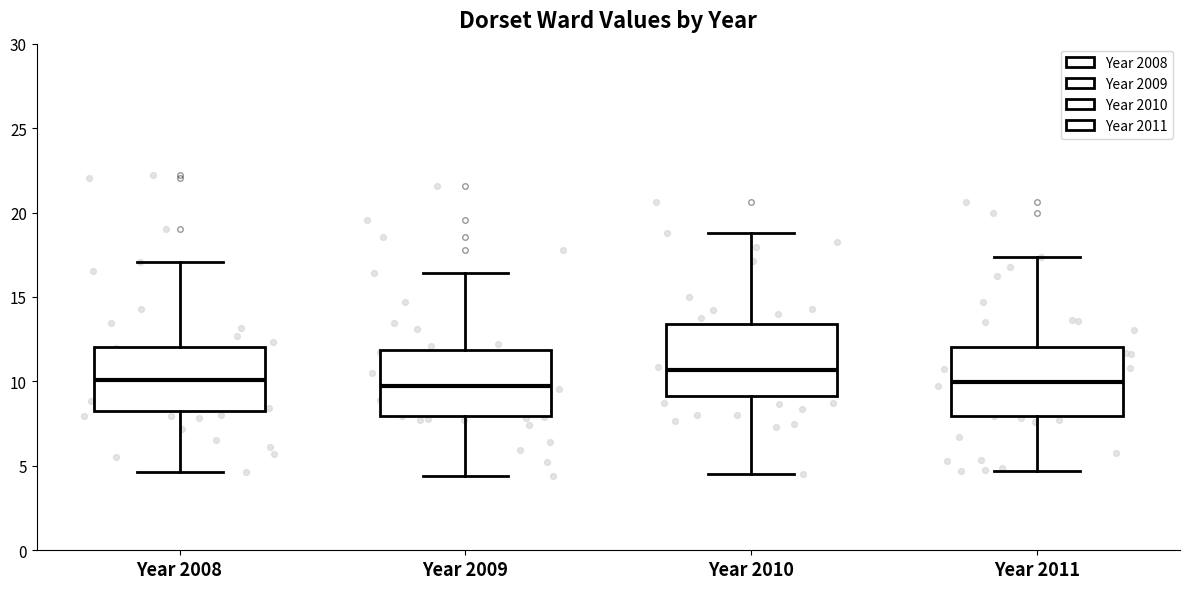

Which box has the highest median line?

Year 2010